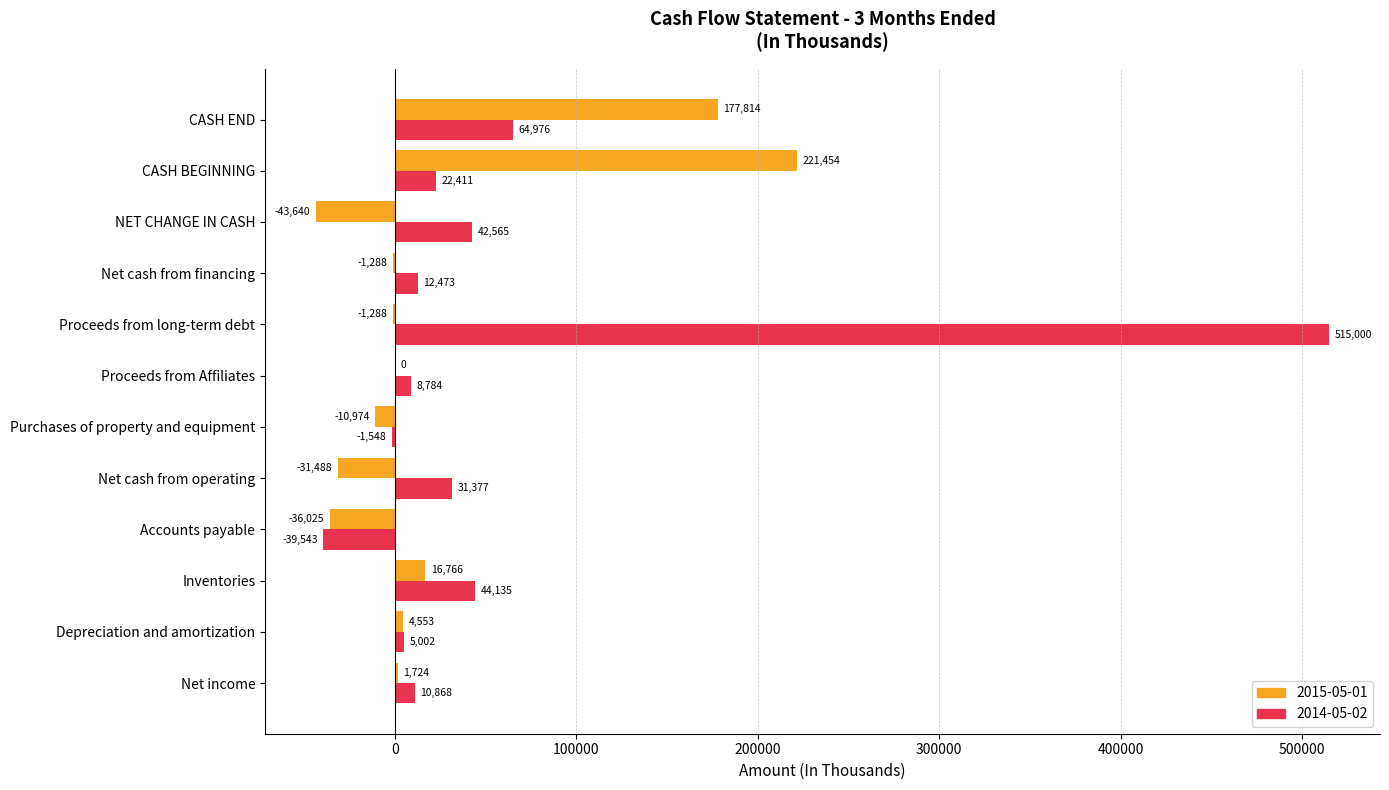

What is the highest value of the 2015-05-01 series?

221454